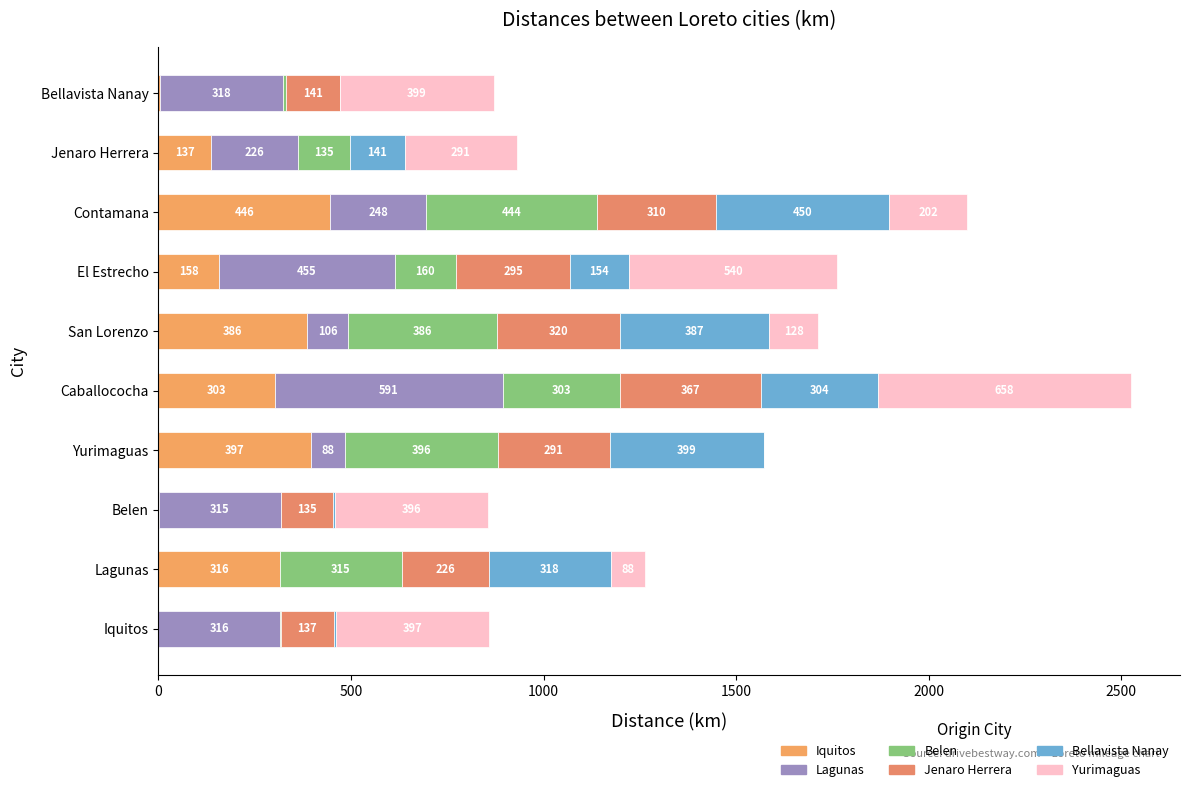

Reading right to left, what are all the values shown in this chart?

Iquitos: 5	137	446	158	386	303	397	2	316	0
Lagunas: 318	226	248	455	106	591	88	315	0	316
Belen: 7	135	444	160	386	303	396	0	315	2
Jenaro Herrera: 141	0	310	295	320	367	291	135	226	137
Bellavista Nanay: 0	141	450	154	387	304	399	7	318	5
Yurimaguas: 399	291	202	540	128	658	0	396	88	397